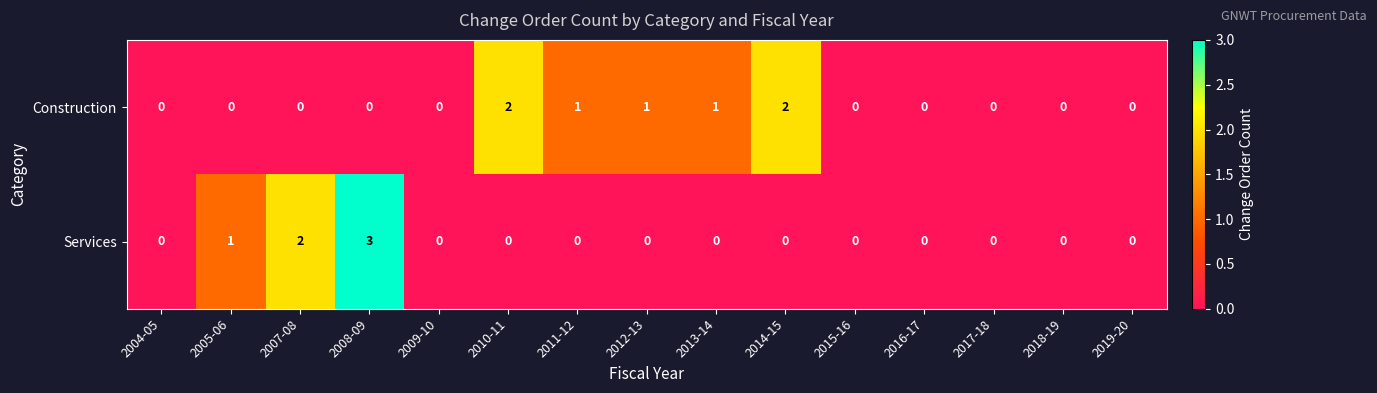

Where is Services nearest to the value 1?

2005-06